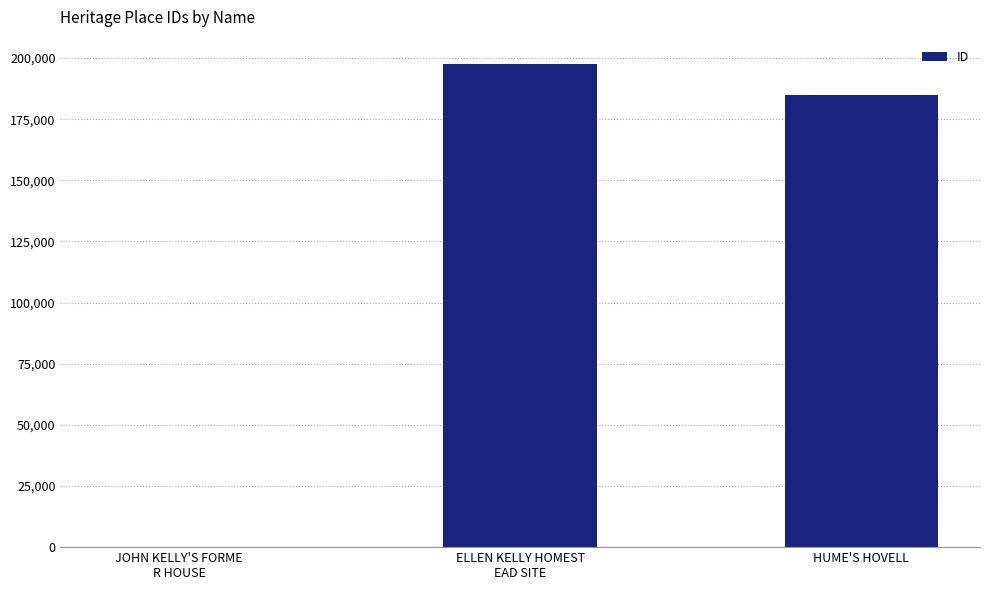

The value at HUME'S HOVELL is 52819. True or false?

False